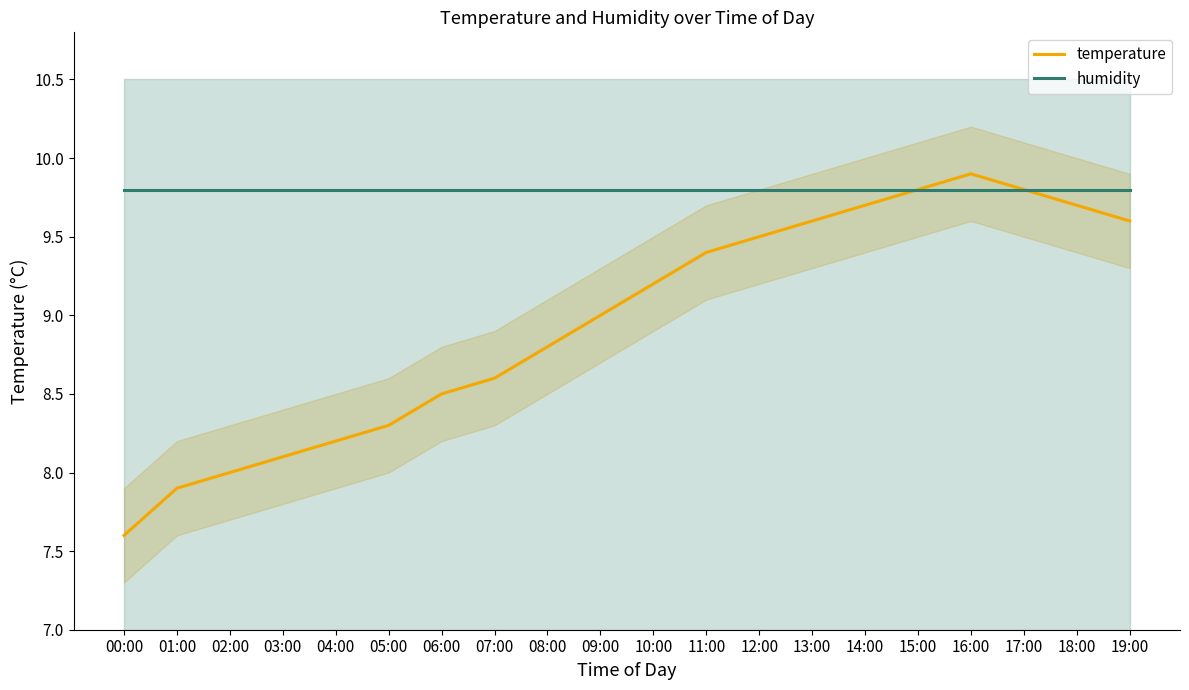

What are all the series names shown in the legend?

temperature, humidity